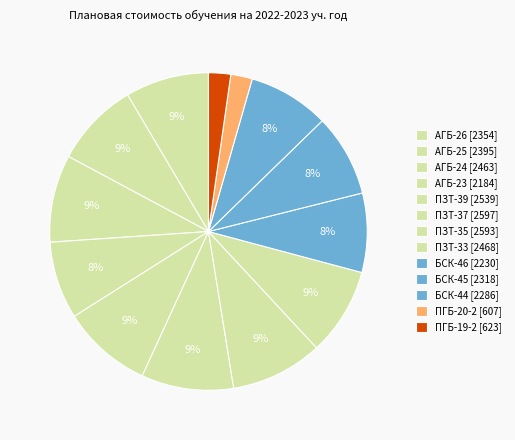

What is the ratio of the value at ПЗТ-33 to the value at АГБ-25?

1.0